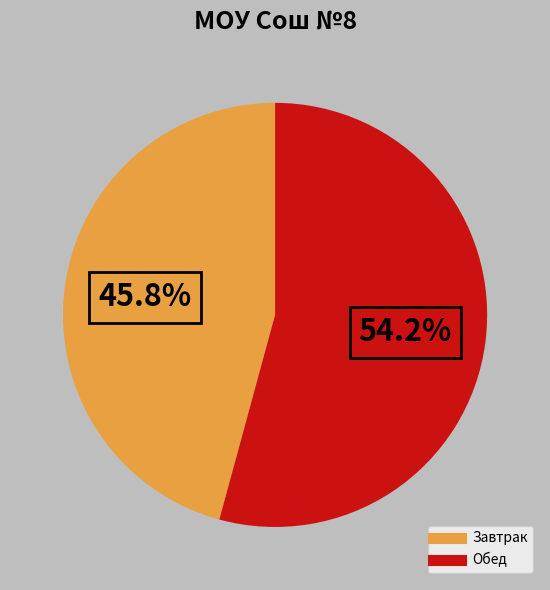

Which slice is the smallest?

Завтрак